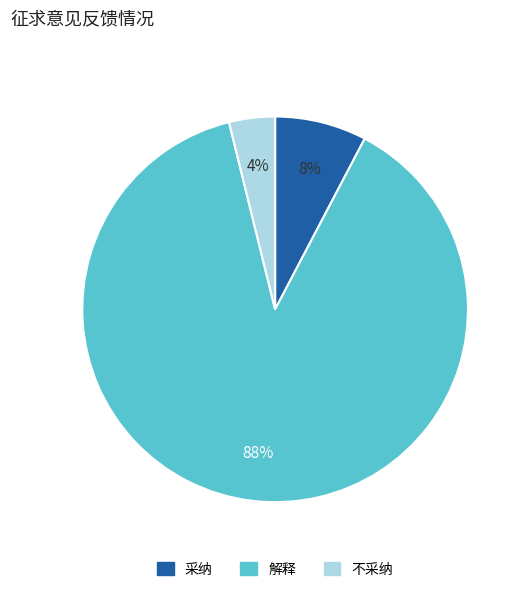

Do 解释 and 不采纳 together represent more than half of the pie?

Yes